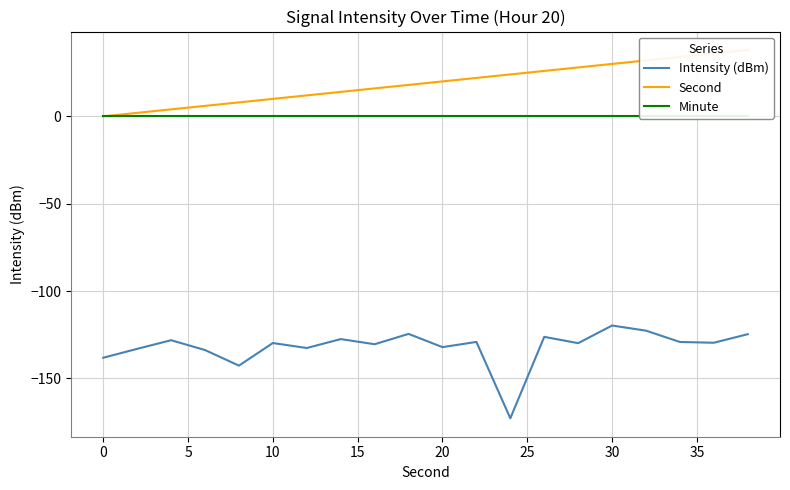

Is it true that Intensity (dBm) equals -158.0 at 30?

False